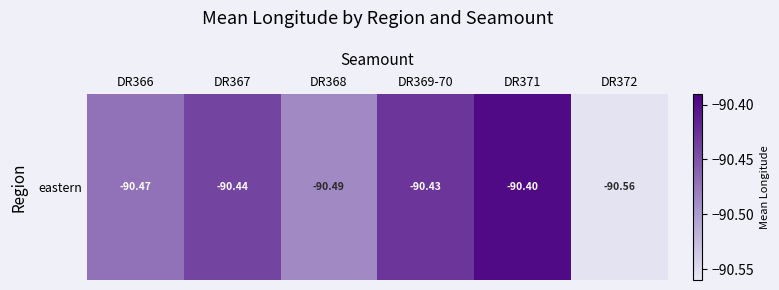

The value at DR368 is -90.5. True or false?

True